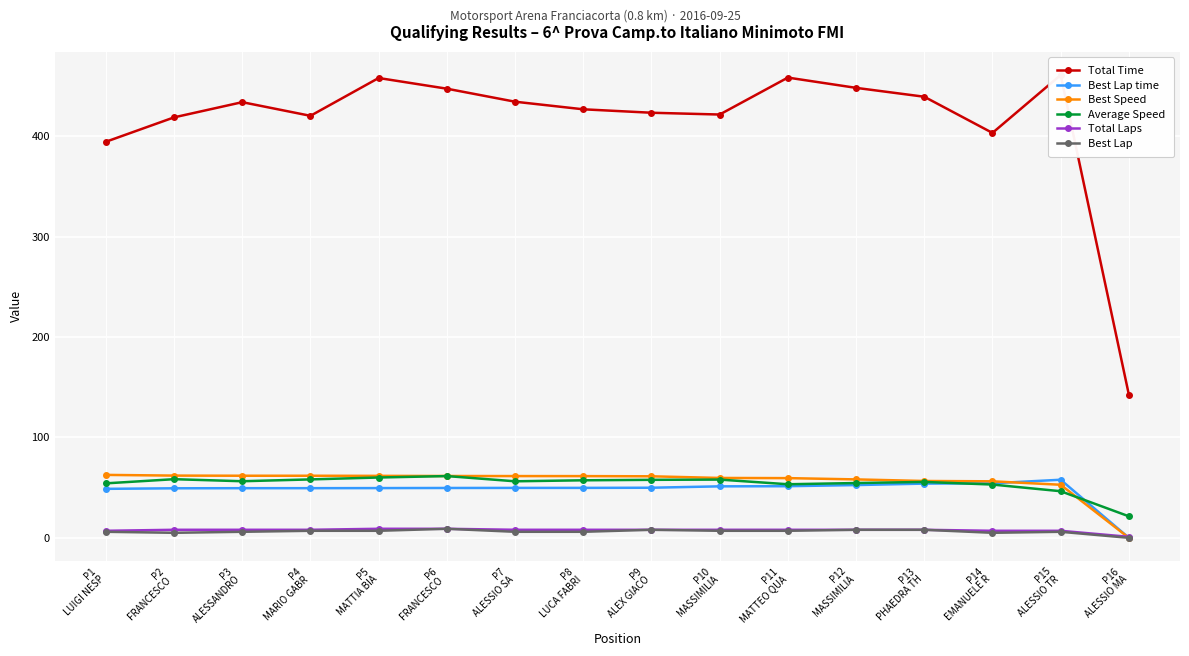

Reading left to right, extract all data points from this chart.

Total Time: 394.7	419.0	434.1	420.5	458.2	447.6	434.6	427.0	423.6	421.8	458.6	448.4	439.6	403.5	461.2	142.7
Best Lap time: 48.8	49.3	49.5	49.5	49.6	49.7	49.7	49.8	49.9	51.3	51.4	52.6	54.0	54.3	57.9	0.0
Best Speed: 62.7	62.0	61.9	61.9	61.7	61.6	61.5	61.5	61.3	59.7	59.5	58.2	56.6	56.3	52.9	0.0
Average Speed: 54.3	58.4	56.4	58.2	60.1	61.5	56.3	57.3	57.8	58.0	53.4	54.6	55.7	53.1	46.4	21.4
Total Laps: 7.0	8.0	8.0	8.0	9.0	9.0	8.0	8.0	8.0	8.0	8.0	8.0	8.0	7.0	7.0	1.0
Best Lap: 6.0	5.0	6.0	7.0	7.0	9.0	6.0	6.0	8.0	7.0	7.0	8.0	8.0	5.0	6.0	0.0